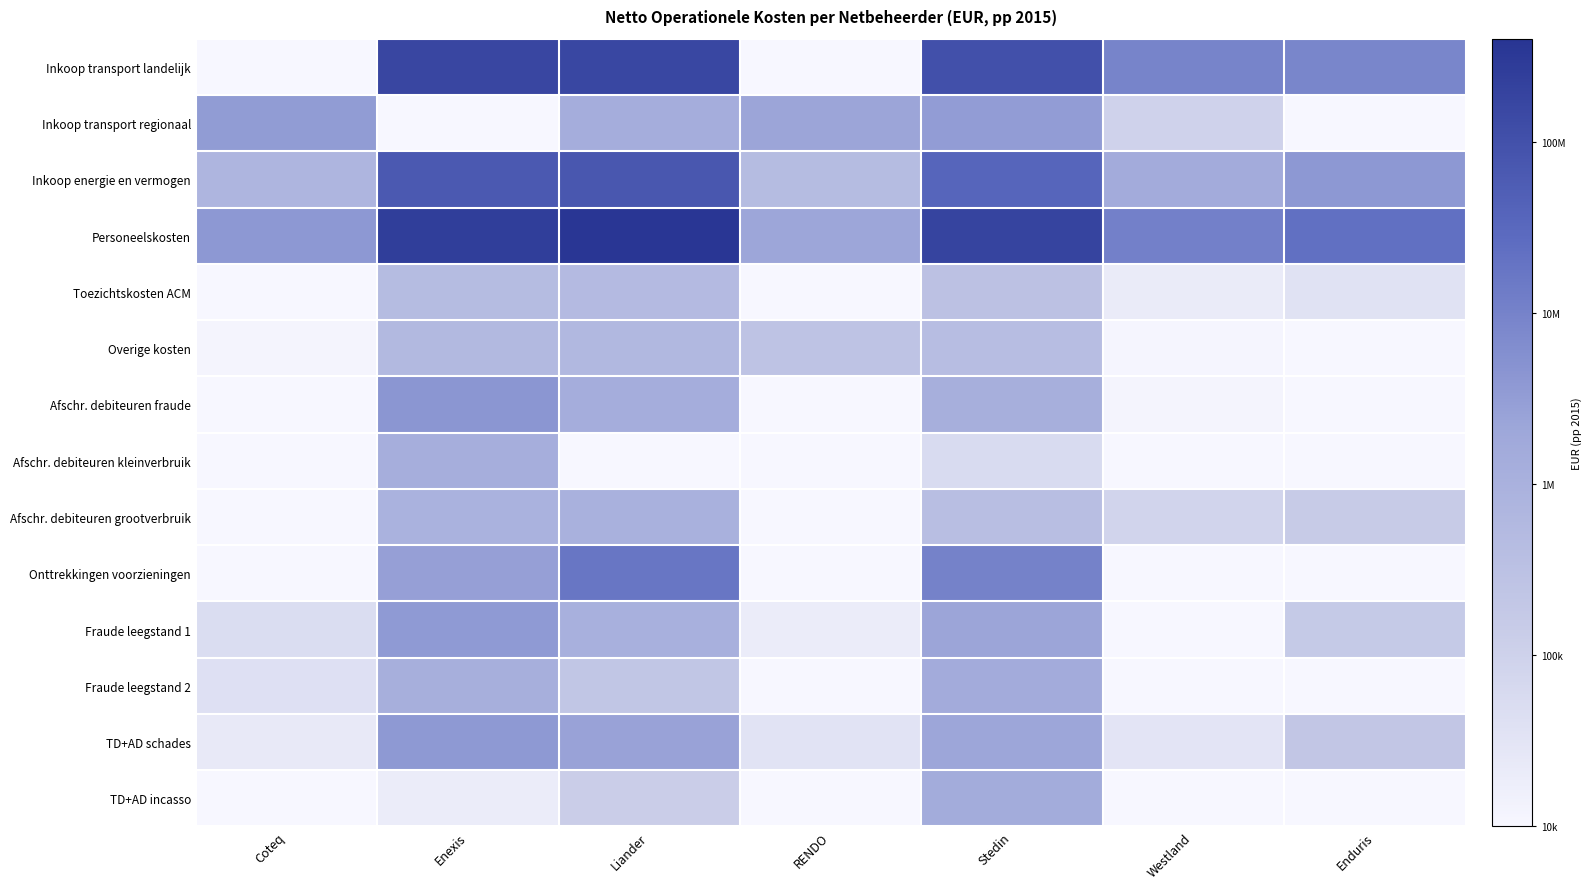

Rank the series at Liander from highest to lowest value.

Personeelskosten, Inkoop transport landelijk, Inkoop energie en vermogen, Onttrekkingen voorzieningen, TD+AD schades, Afschr. debiteuren fraude, Inkoop transport regionaal, Fraude leegstand 1, Afschr. debiteuren grootverbruik, Overige kosten, Toezichtskosten ACM, Fraude leegstand 2, TD+AD incasso, Afschr. debiteuren kleinverbruik